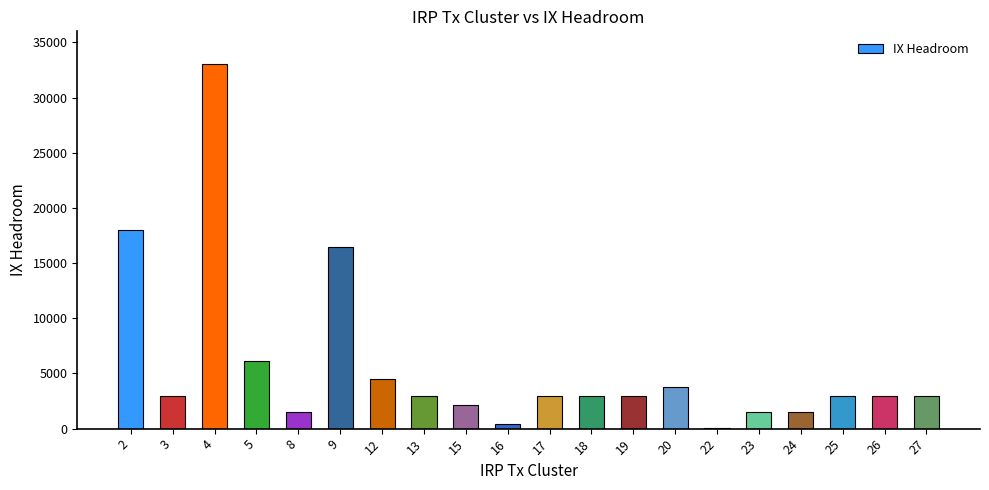

At which category does the chart reach its peak across all series?

4